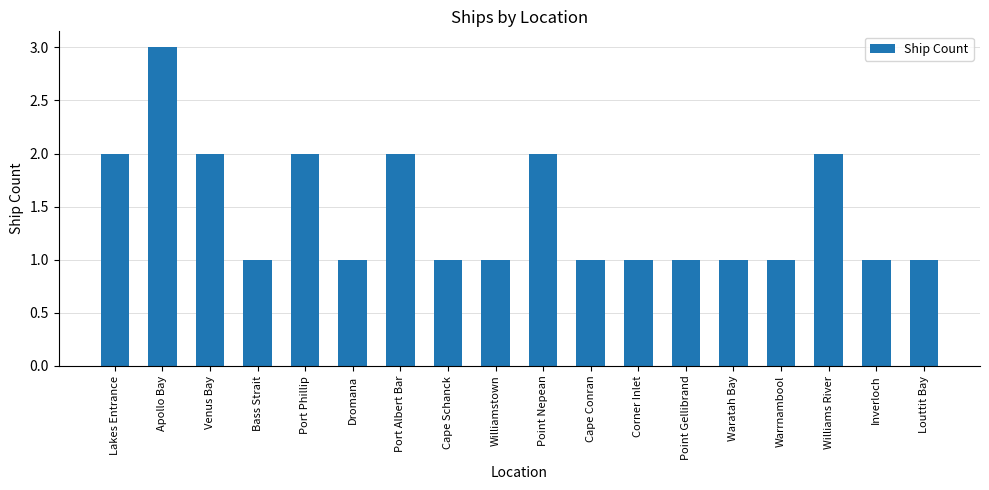

What is the difference between the values at Lakes Entrance and Cape Conran?

1